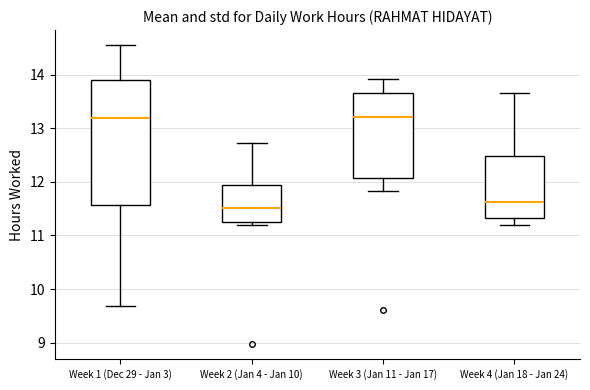

Comparing the boxes themselves (not the whiskers), which one is the tallest?

Week 1 (Dec 29 - Jan 3)